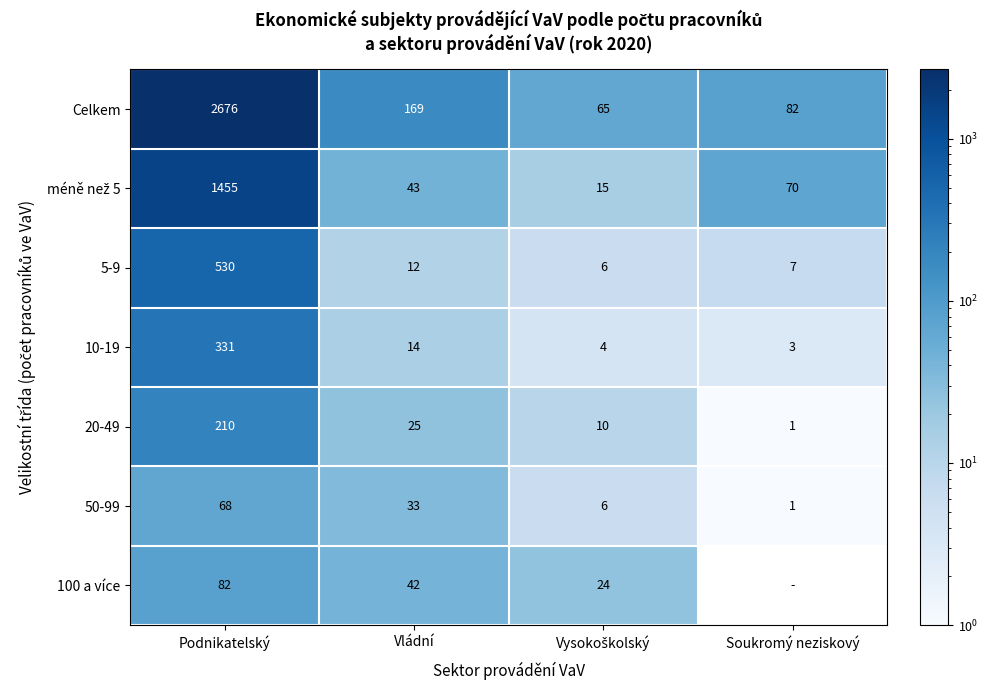

What is the minimum value shown in the chart?

1.0